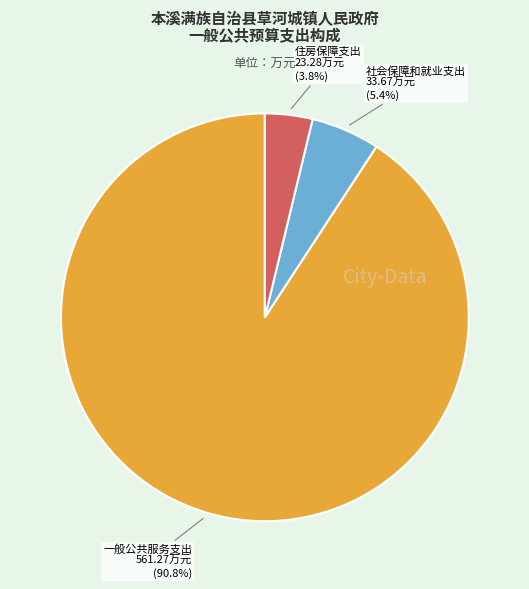

To the nearest percent, what is the difference between the largest and smallest slice percentages?

87%